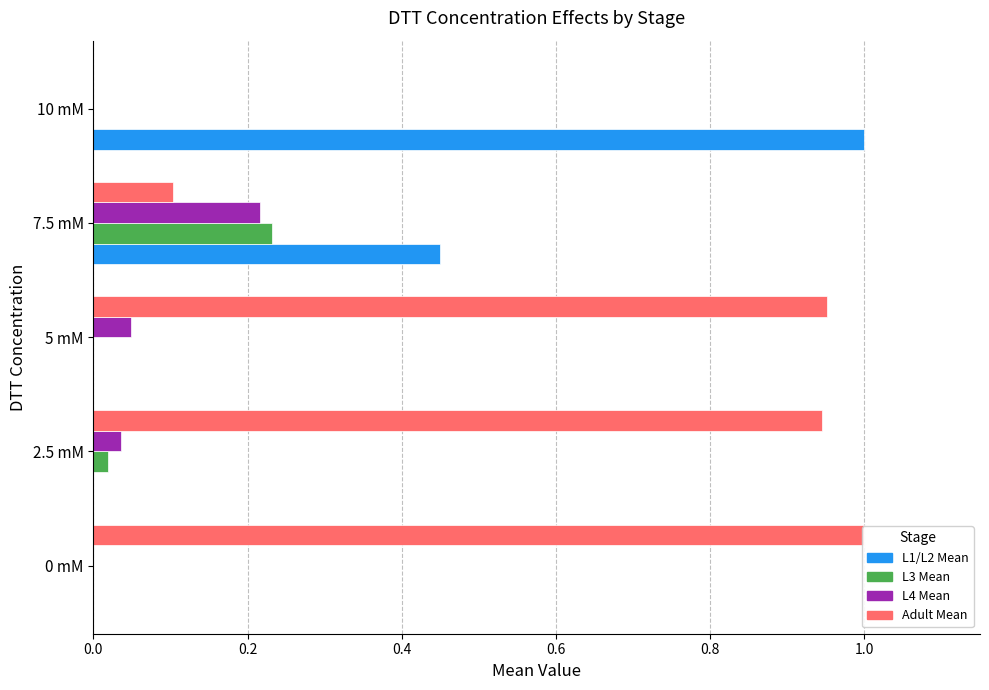

At how many categories does at least one series exceed 0?

5